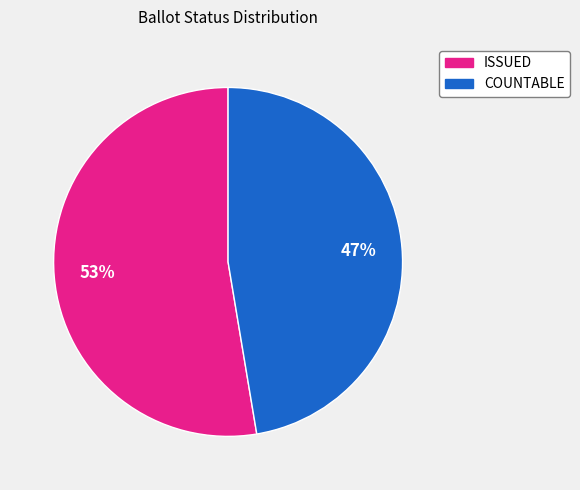

What percentage is the ISSUED slice, to the nearest percent?

53%